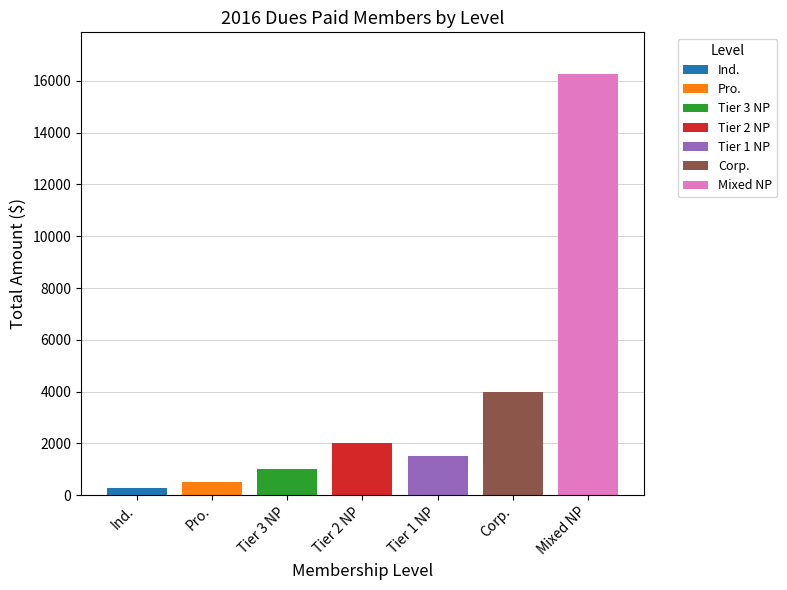

What is the minimum value for Tier 1 NP?

1500